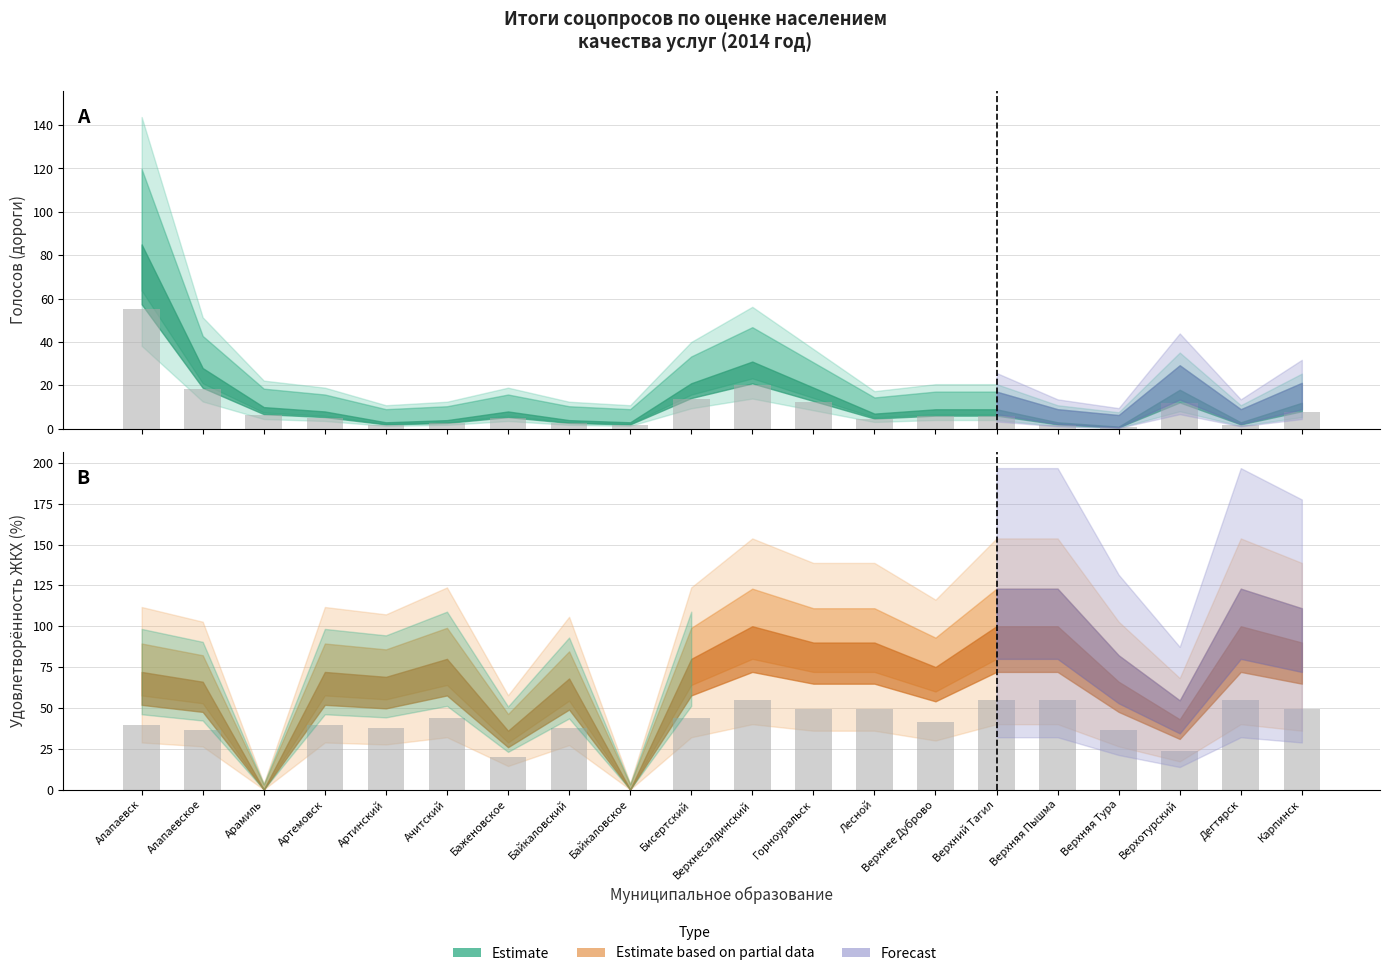

The Удовлетворённость ЖКХ (%) series shows 55.0 at Верхняя Пышма. True or false?

True